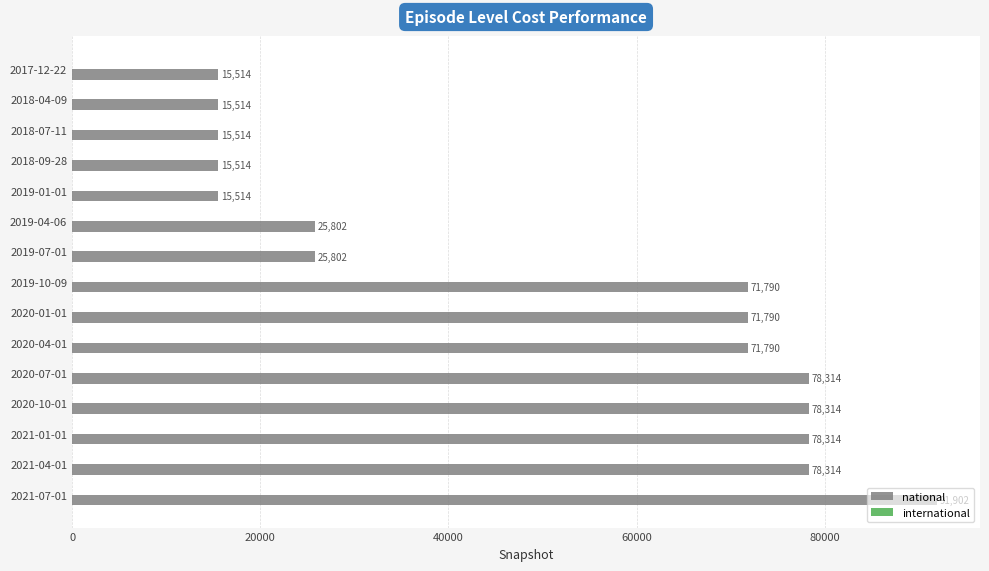

What is the greatest value displayed?

91902